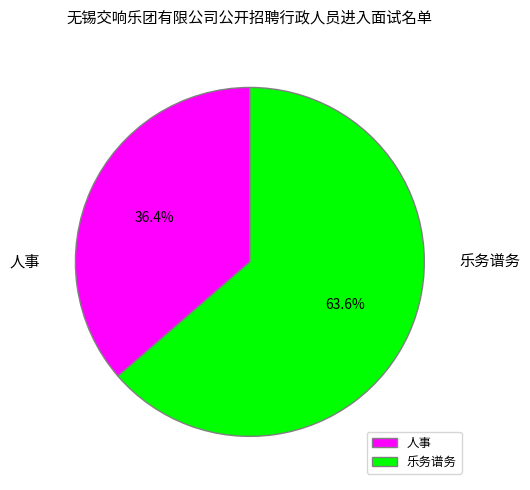

What is the total percentage of 人事 and 乐务谱务?

100.0%